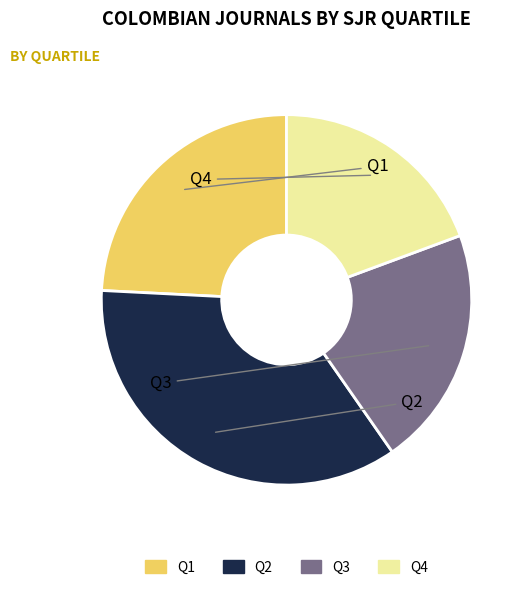

Do Q3 and Q1 together represent more than half of the pie?

No